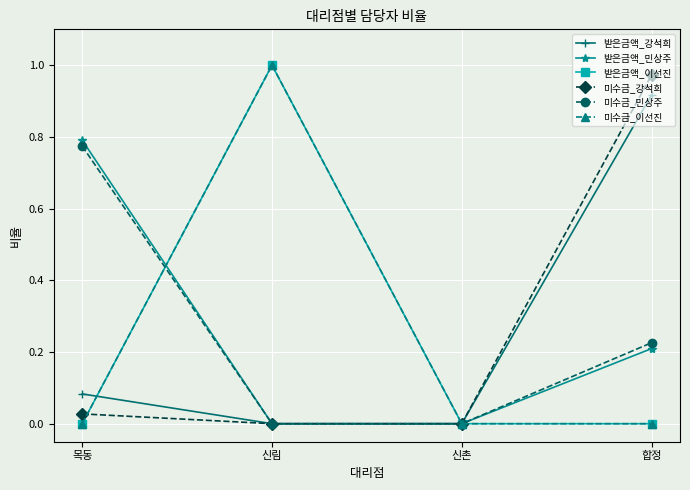

The value of 받은금액_이선진 at 목동 is 0.0. True or false?

True